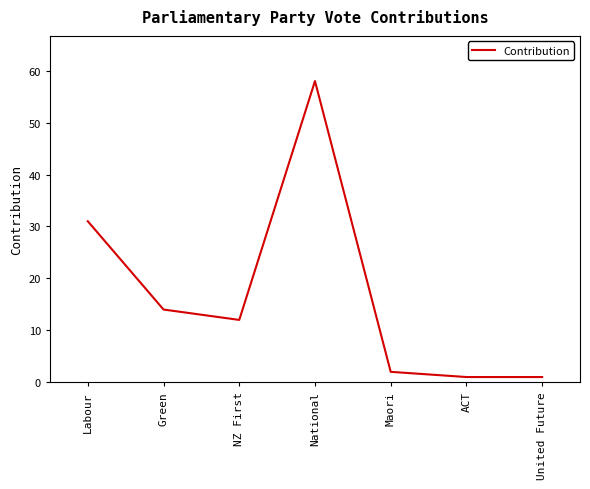

Which label corresponds to the largest value in the chart?

National